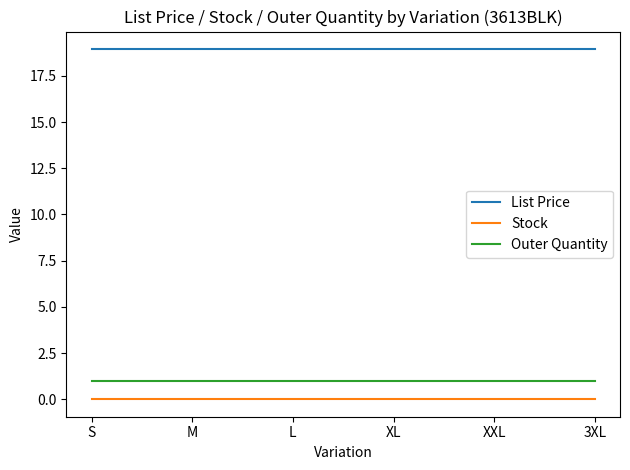

Is it true that List Price equals 12.8 at XXL?

False